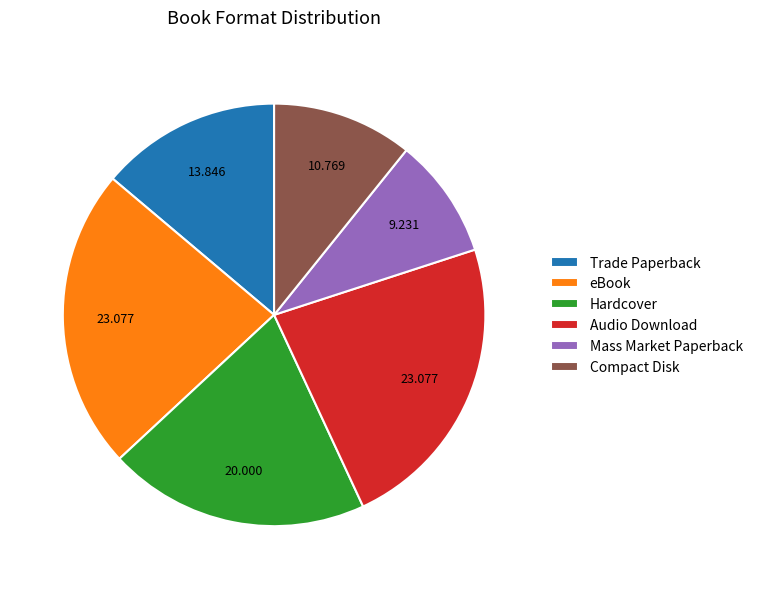

Count the number of slices in the pie.

6